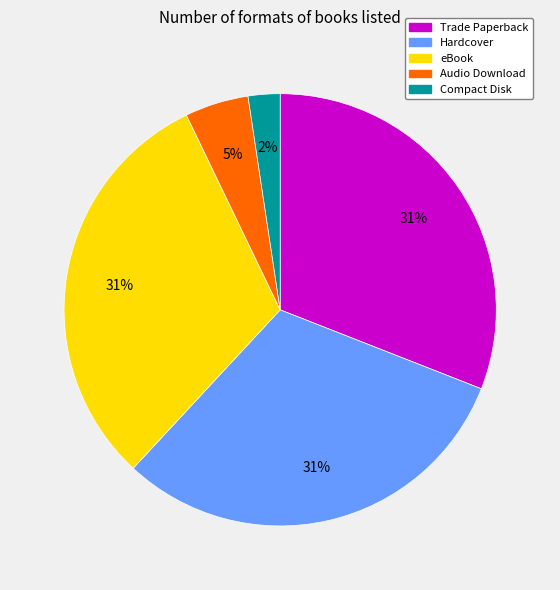

What is the smallest slice in the pie chart?

Compact Disk